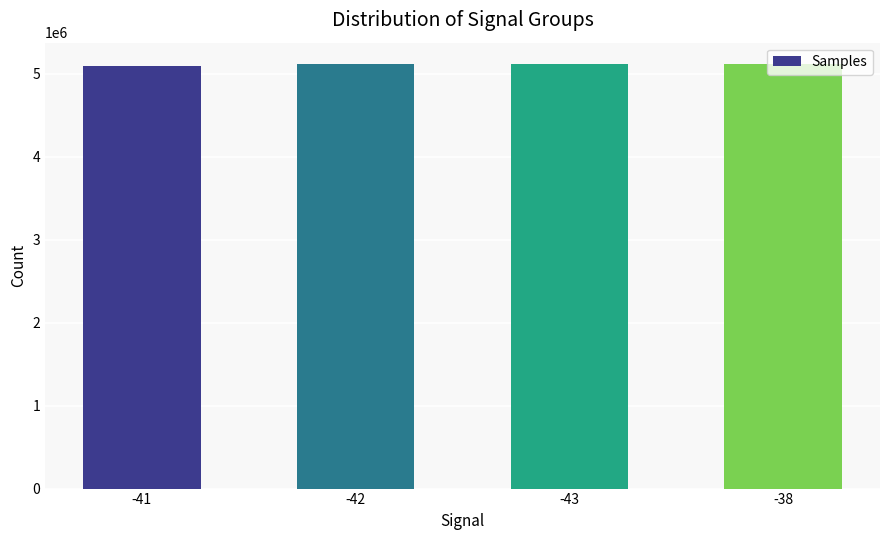

What is the maximum value shown in the chart?

5119693